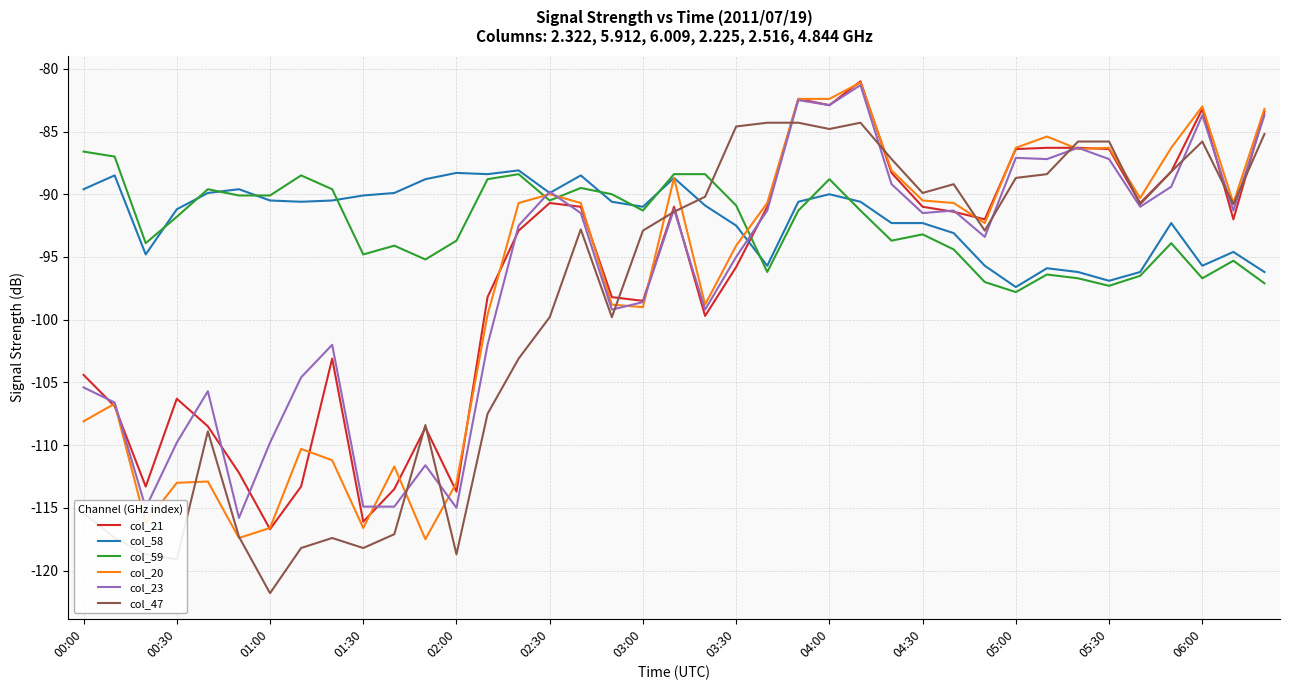

Which series has the widest spread of values?

col_47